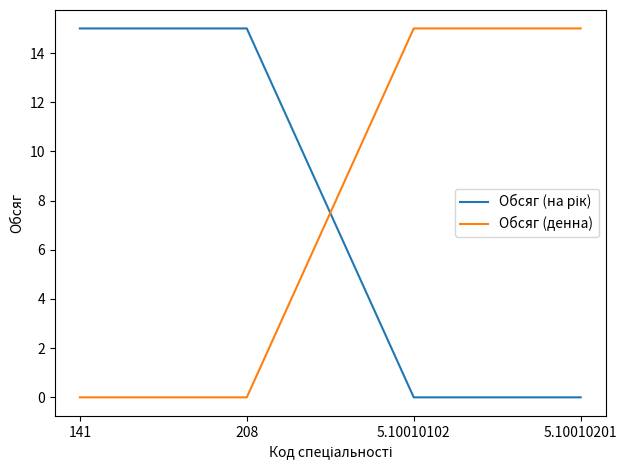

What position from the left is 141?

1